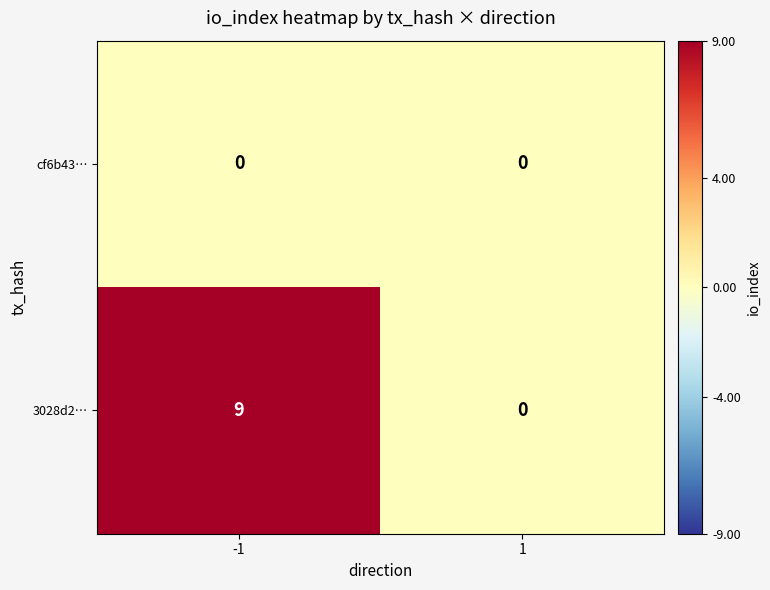

Rank the series by their average value, from highest to lowest.

3028d2…, cf6b43…